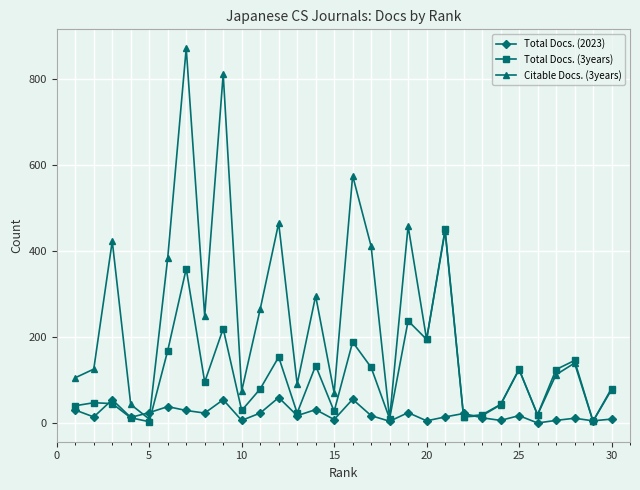

How many distinct data groups are displayed?

3